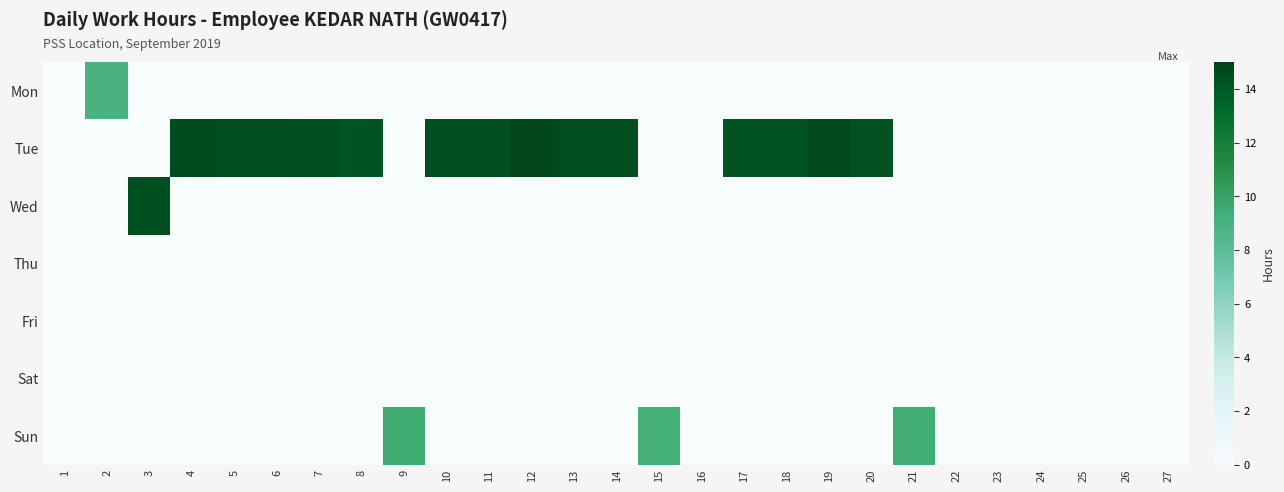

Between 5 and 6, which is larger?

5